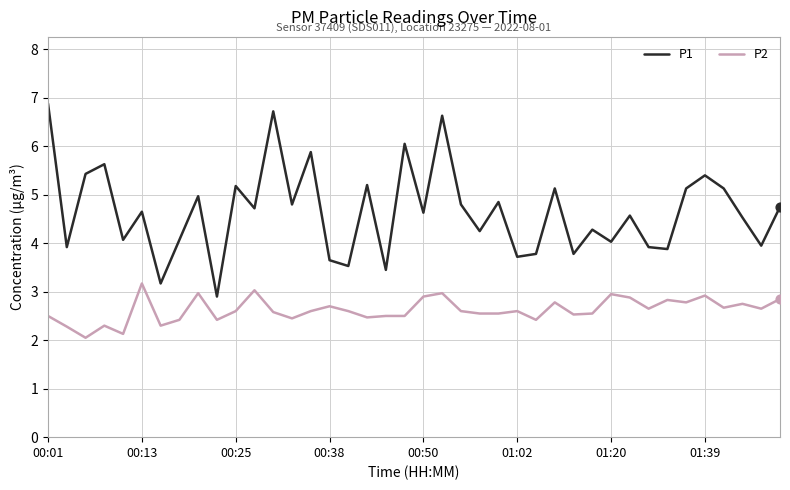

Which series has the largest range (max minus min)?

P1